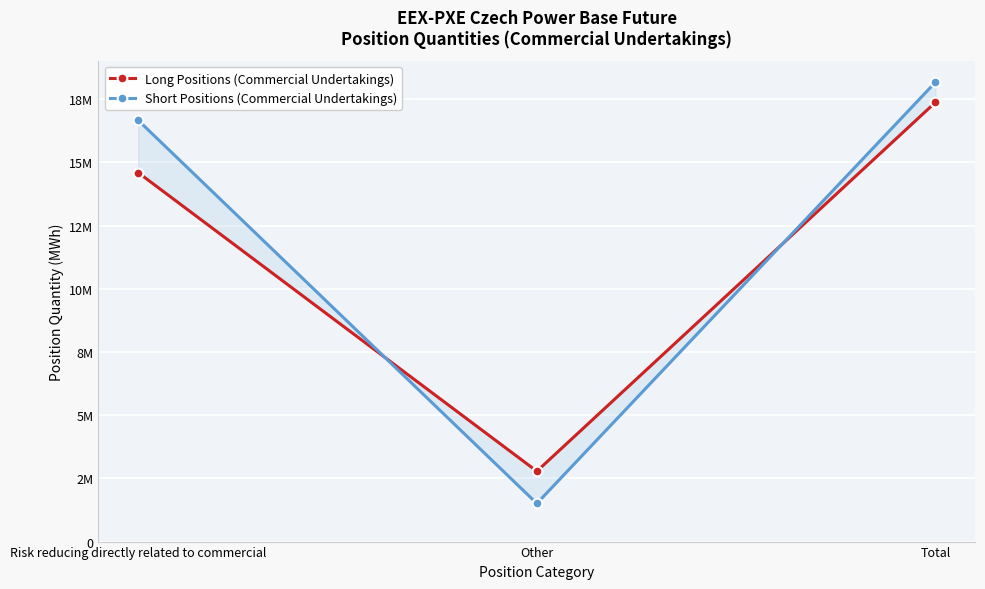

At how many categories does at least one series exceed 16145619?

2